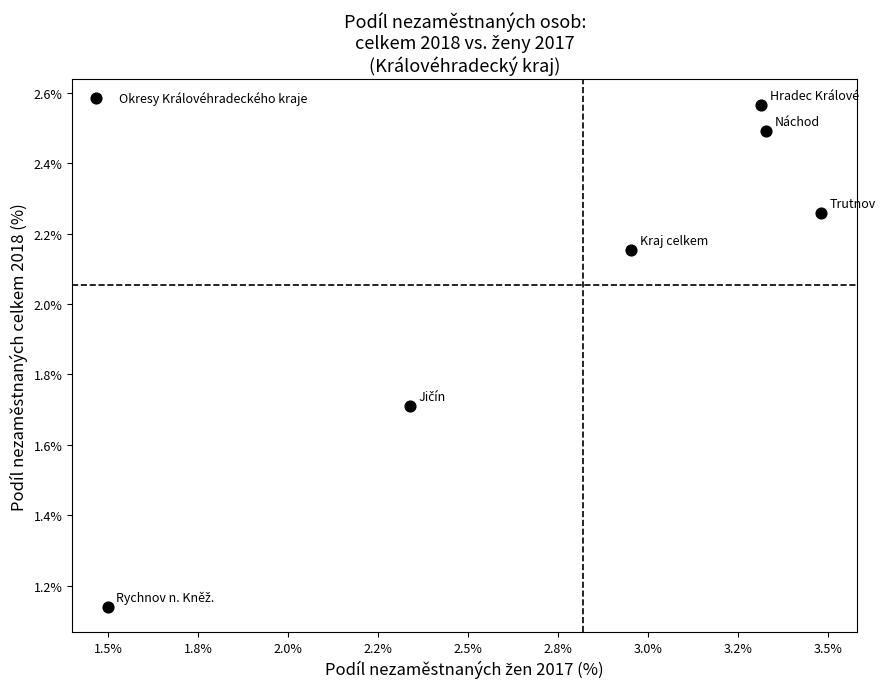

What is the average Y value?

2.1